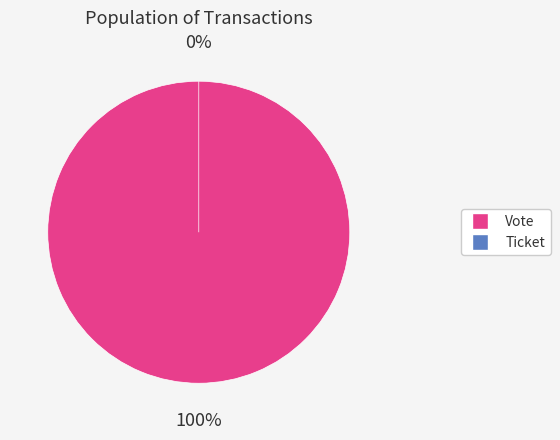

Which slice is the largest?

Vote (io_index=1)